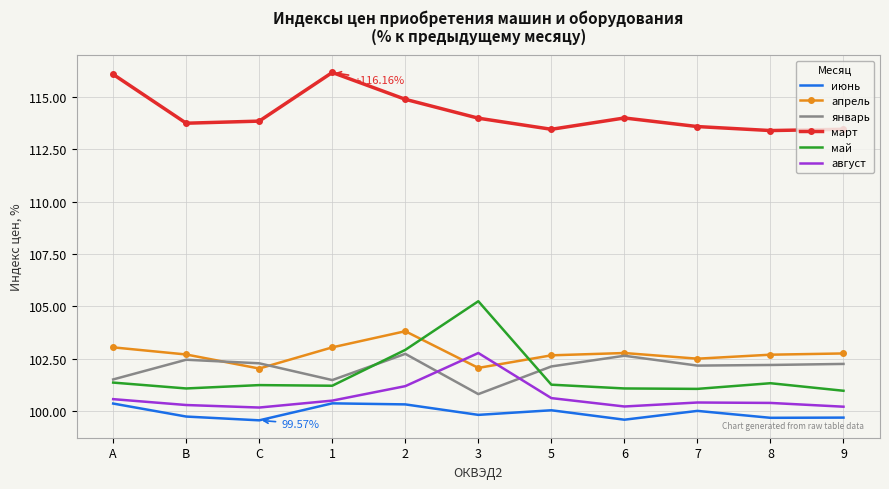

True or false: март and август intersect in this chart.

False